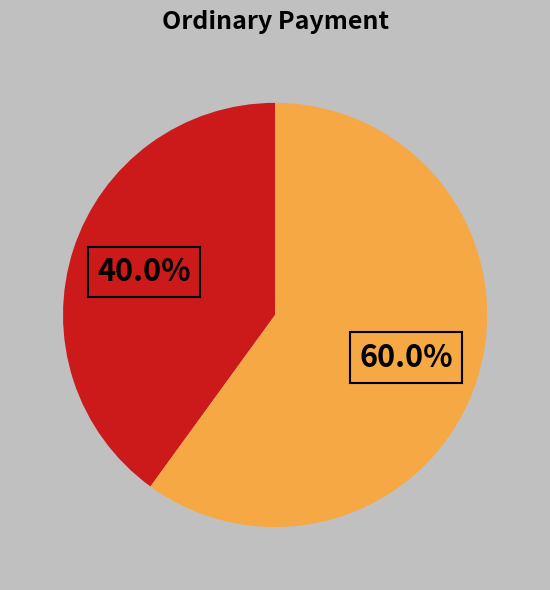

Is there a majority slice in this chart?

Yes